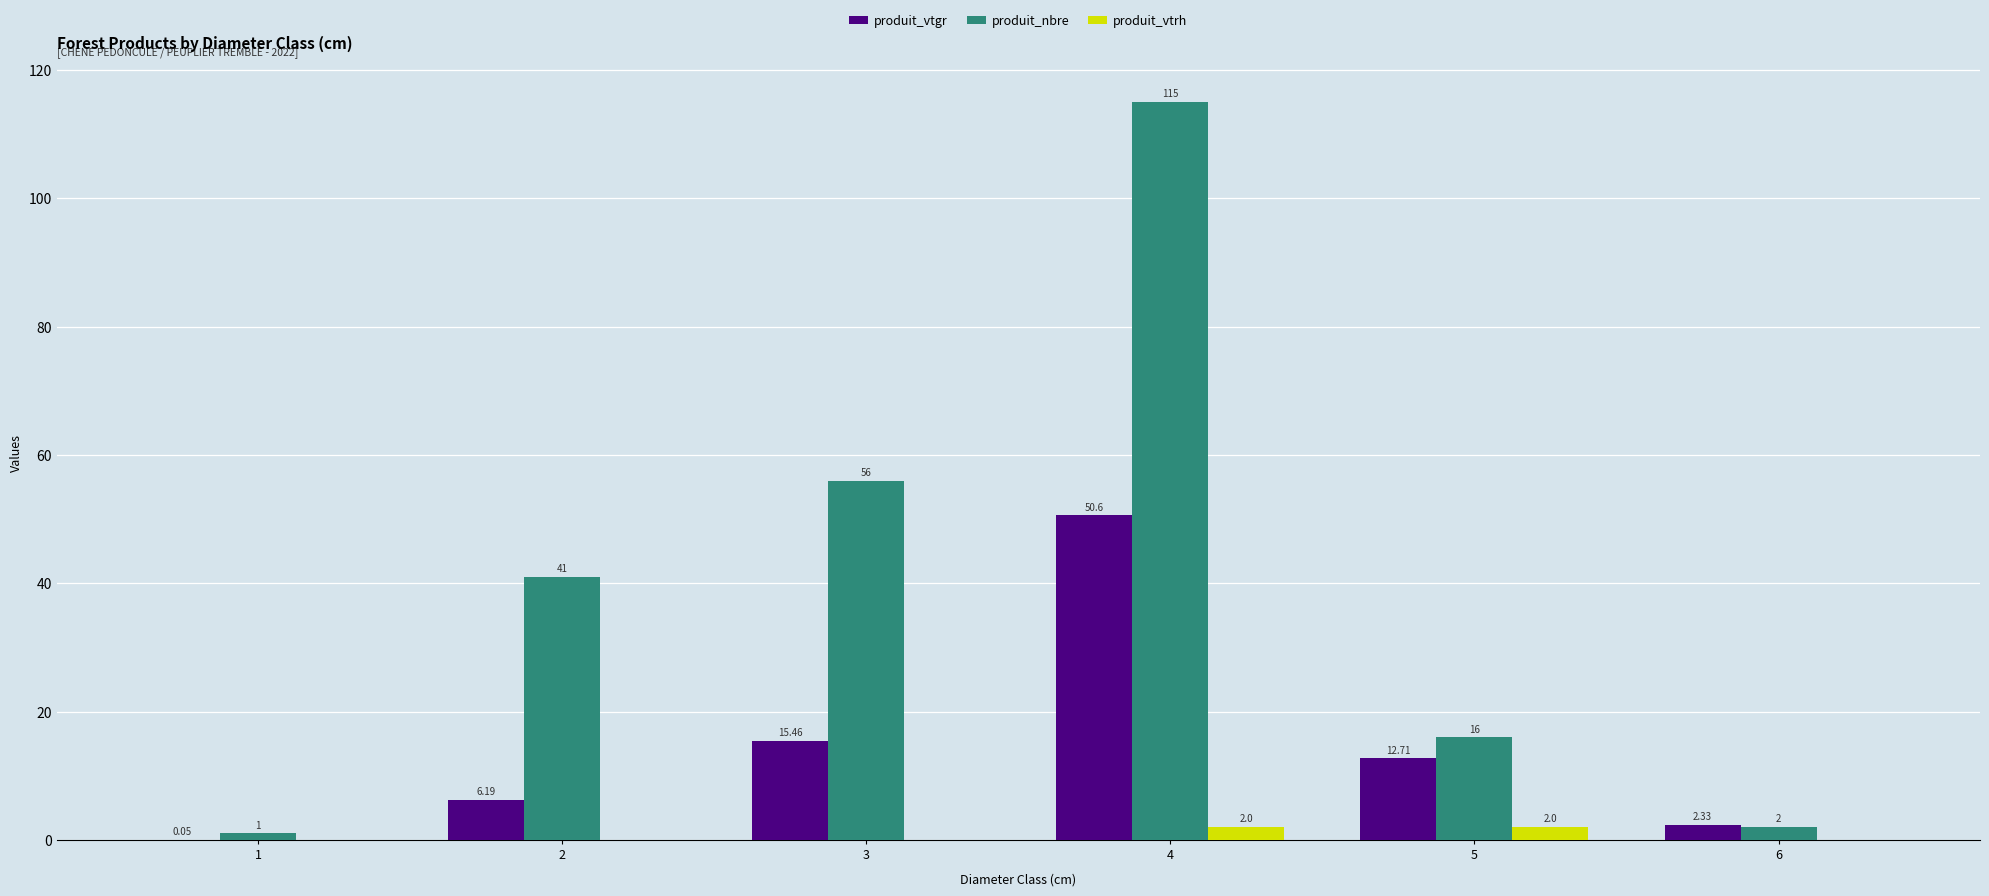

Which series has the largest total across all categories?

produit_nbre